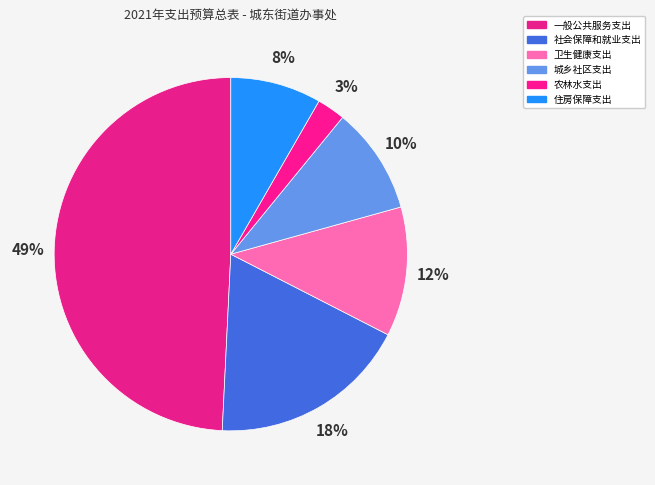

Is there a majority slice in this chart?

No